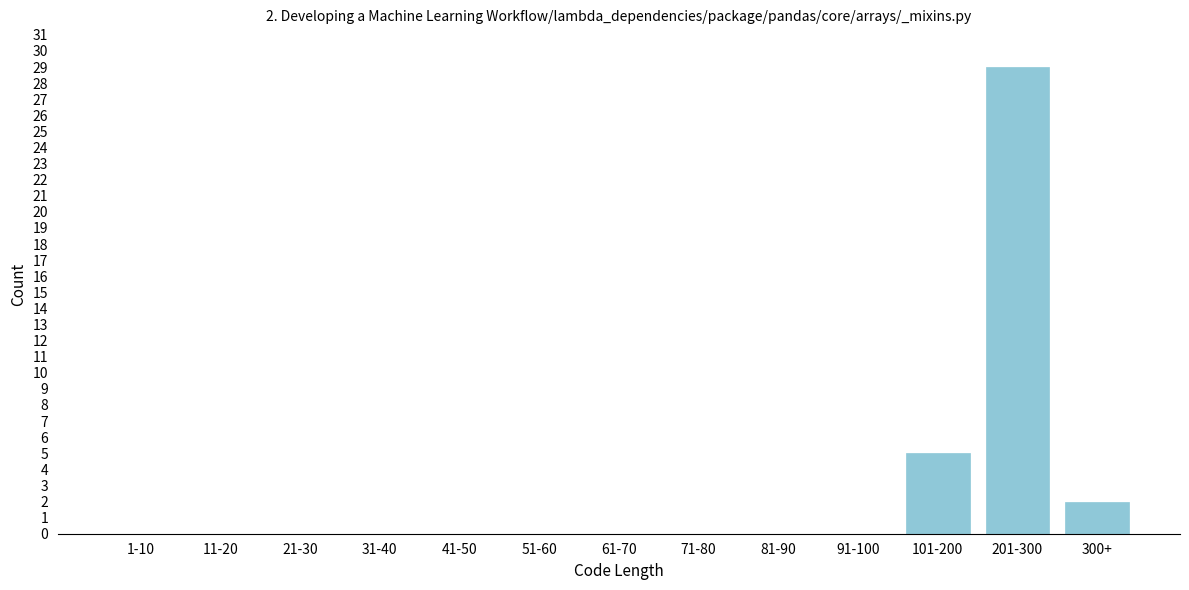

Reading left to right, transcribe all the data shown in this chart.

1-10=0	11-20=0	21-30=0	31-40=0	41-50=0	51-60=0	61-70=0	71-80=0	81-90=0	91-100=0	101-200=5	201-300=29	300+=2